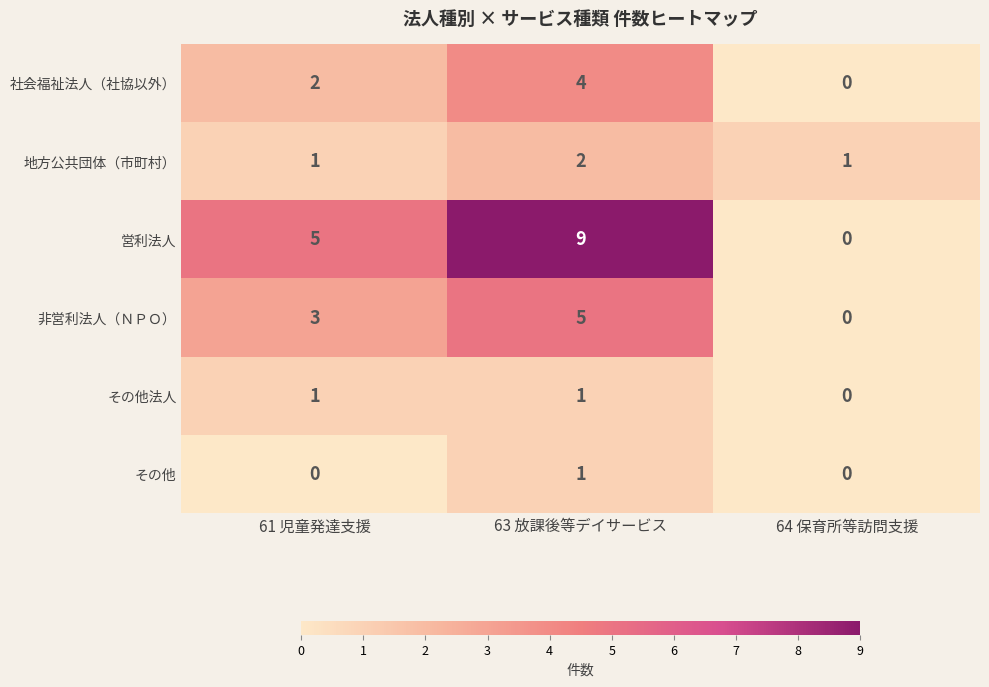

Which series has the largest range (max minus min)?

営利法人